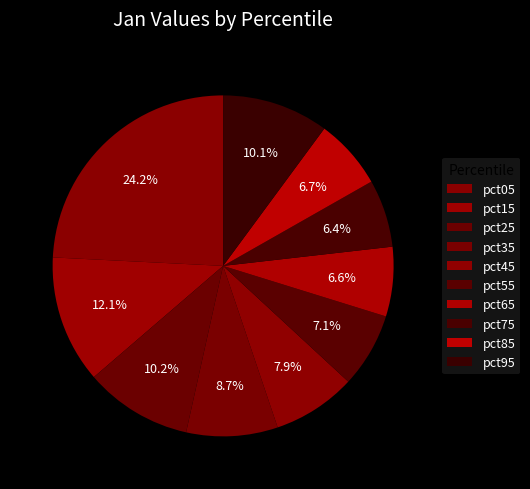

How many slices are in this pie chart?

10